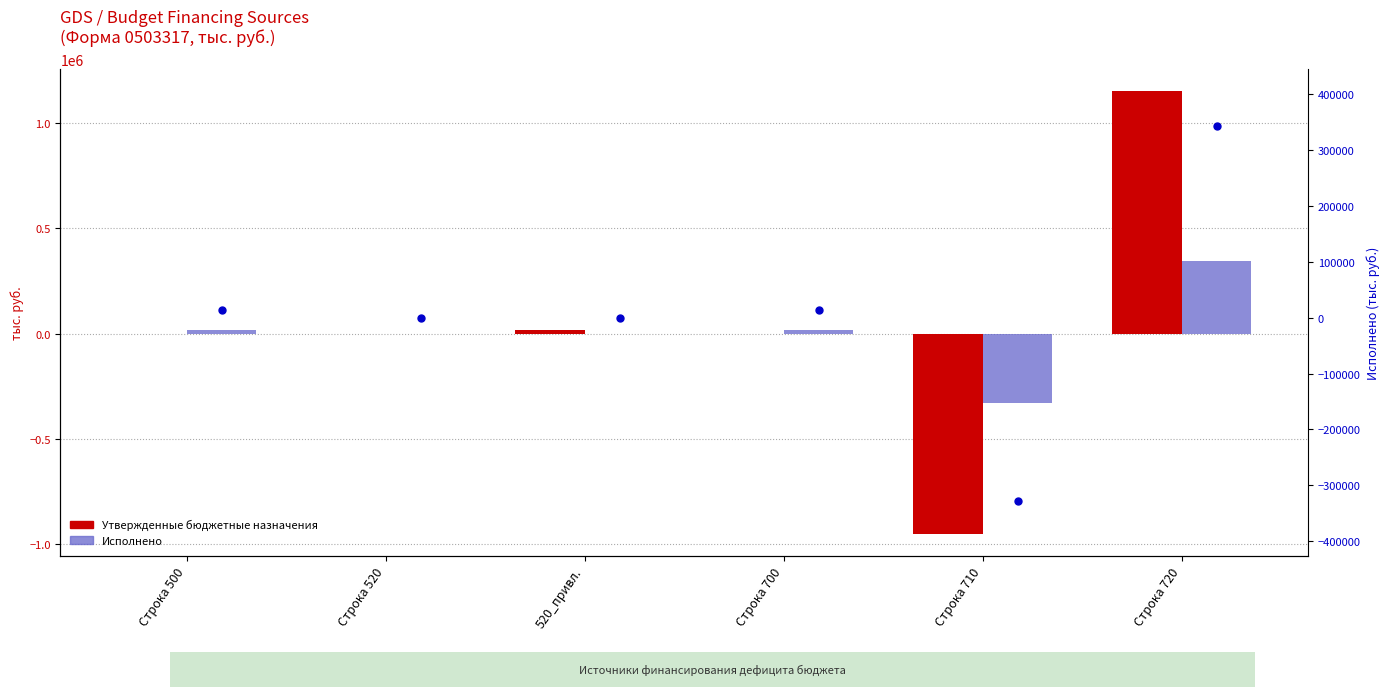

What are all the series names shown in the legend?

Утвержденные бюджетные назначения, Исполнено, Исполнено (ось)